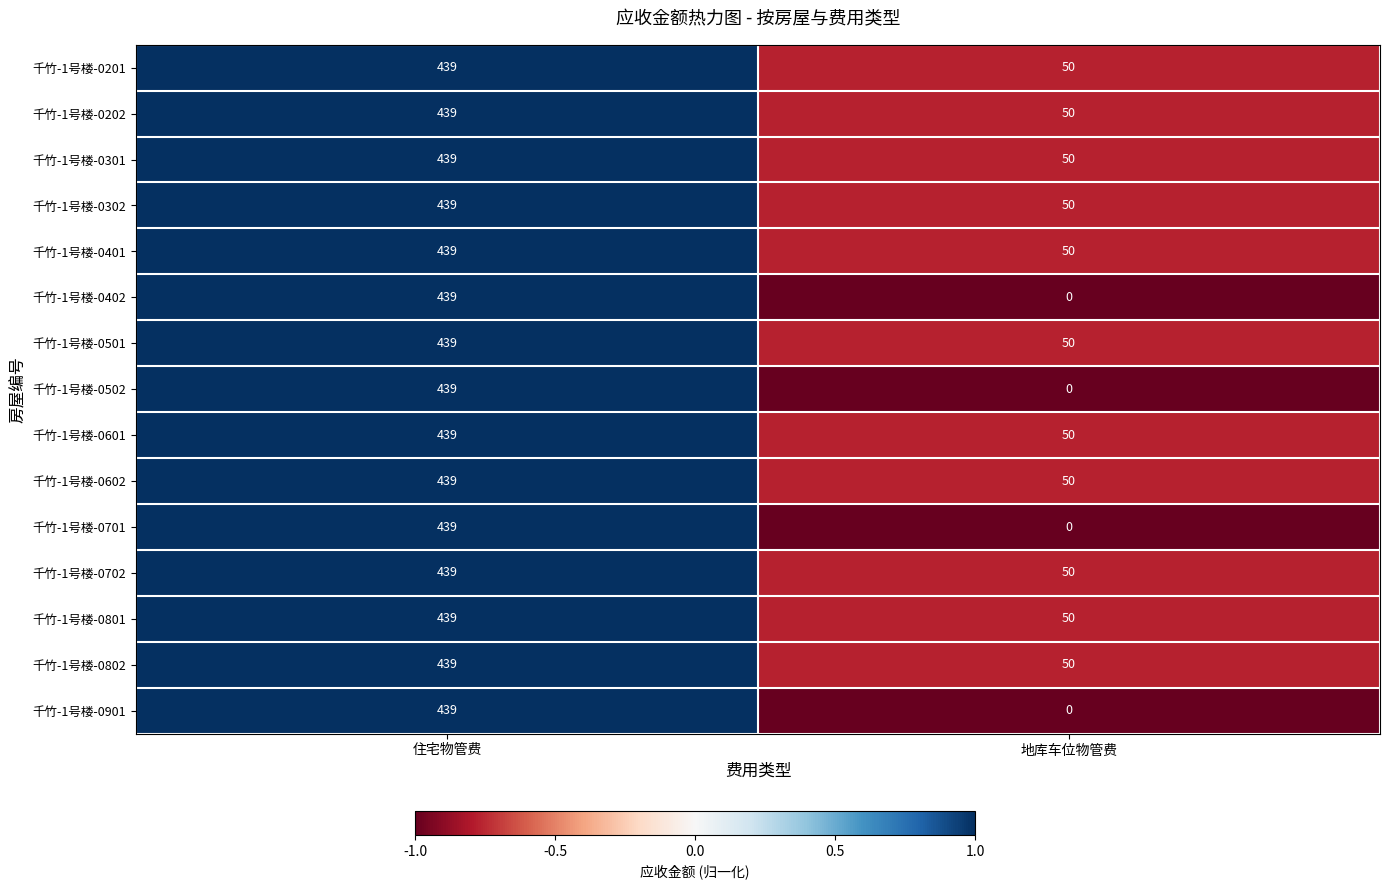

How many positive values does the 千竹-1号楼-0701 series have?

1